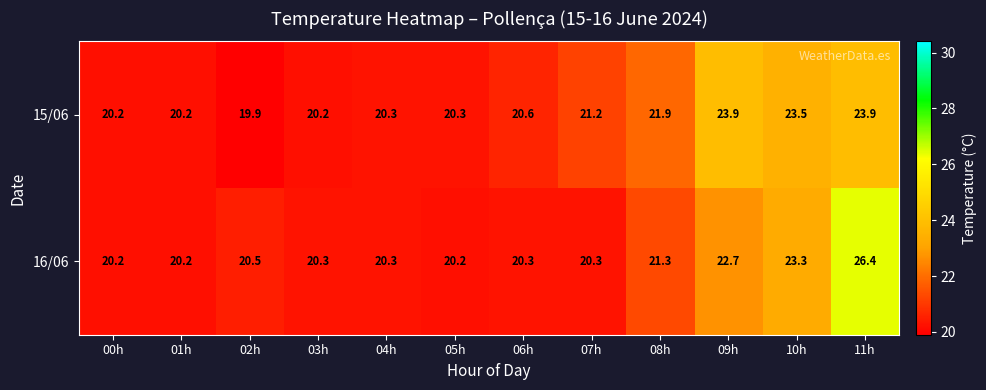

What is the difference between the maximum and minimum values in the 15/06 series?

4.0